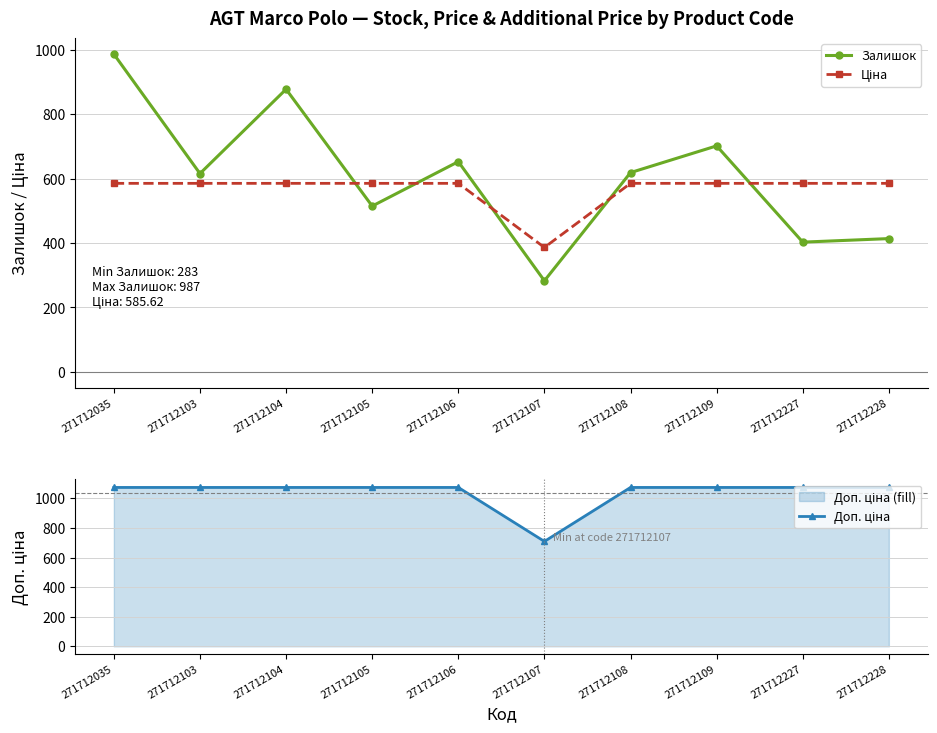

At 271712227, list the series in order from smallest to largest.

Залишок, Ціна, Доп. ціна